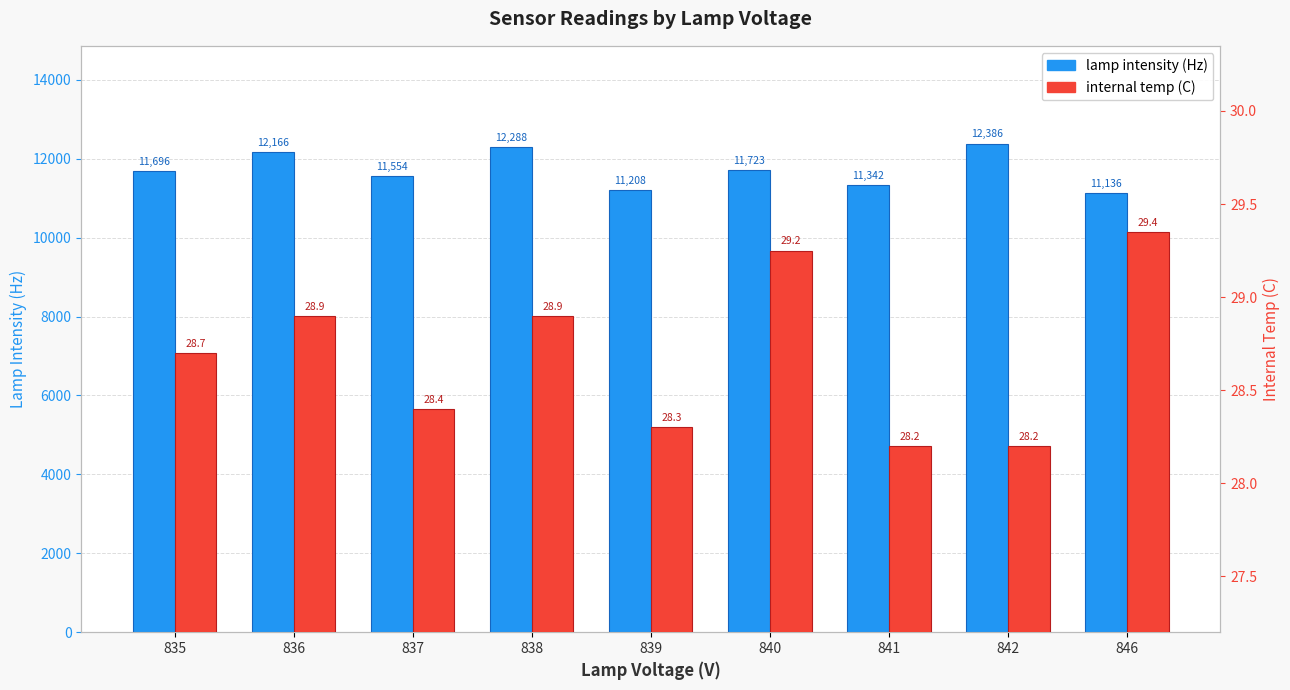

At 837, list the series in order from largest to smallest.

lamp intensity (Hz), internal temp (C)